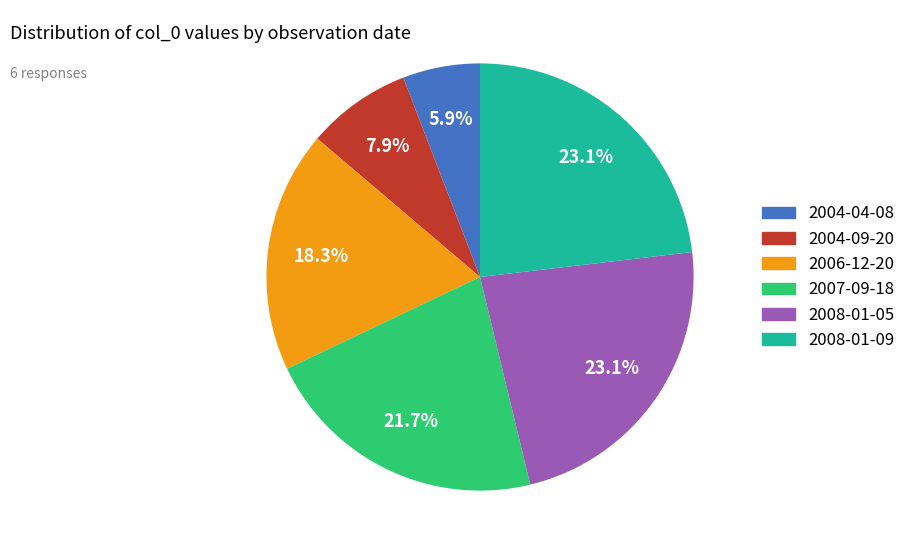

Is there a majority slice in this chart?

No